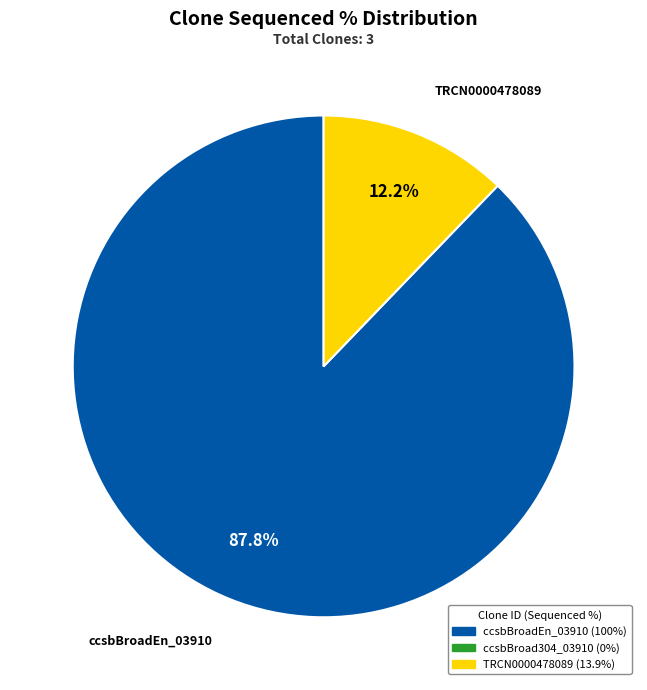

How many slices are in this pie chart?

2